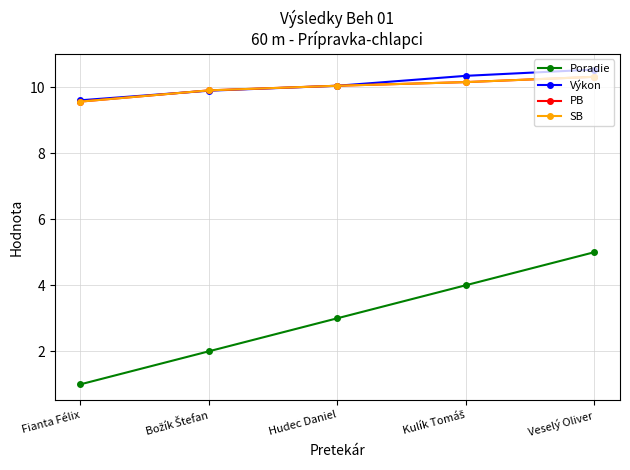

Is this an area chart (filled region under the line)?

No